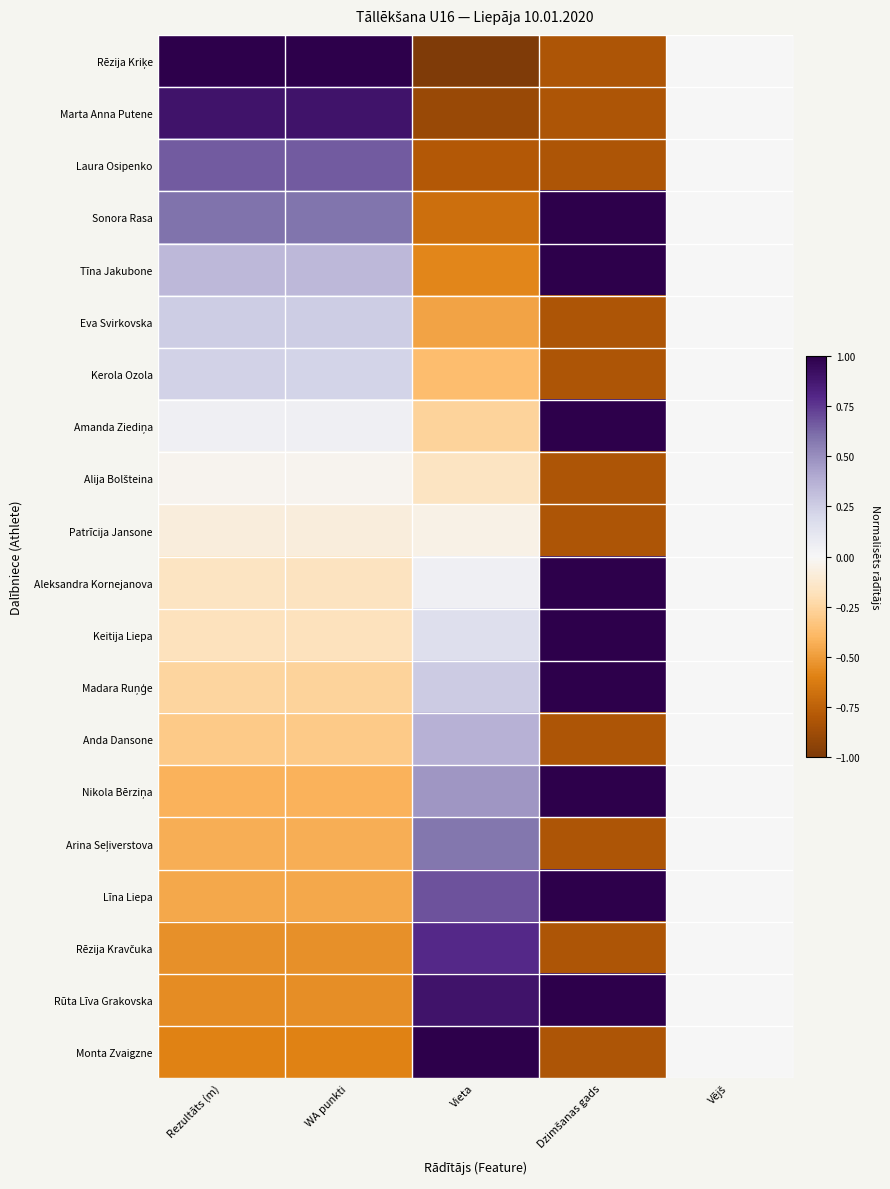

Which has a higher value, Vējš or Vieta?

Vējš